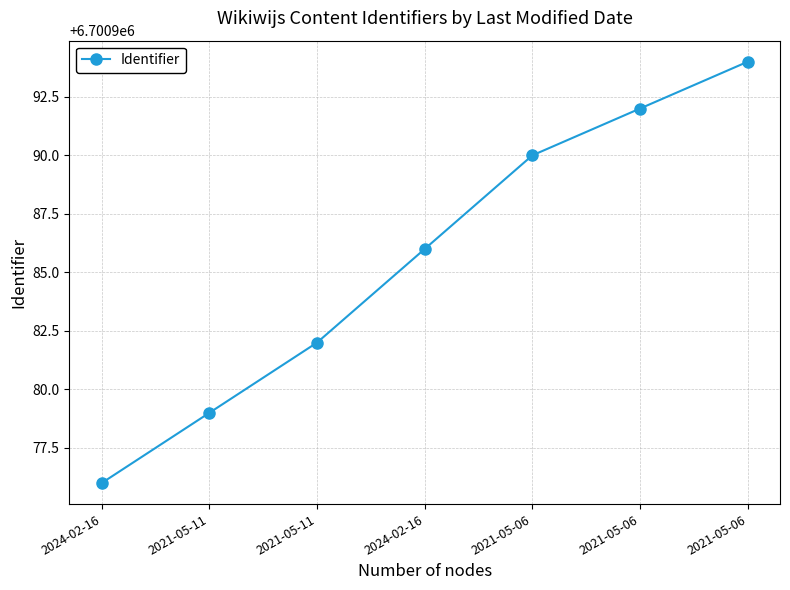

Is this an area chart (filled region under the line)?

No